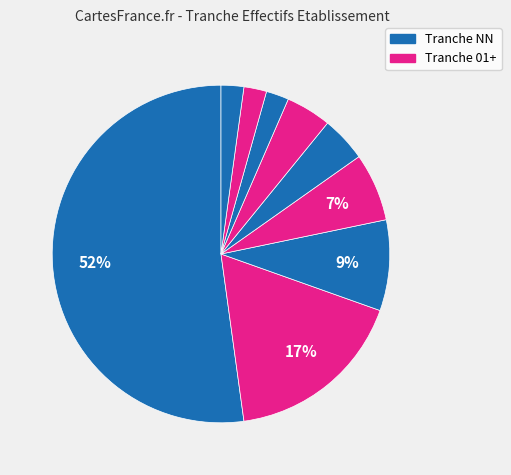

How many slices are in this pie chart?

9